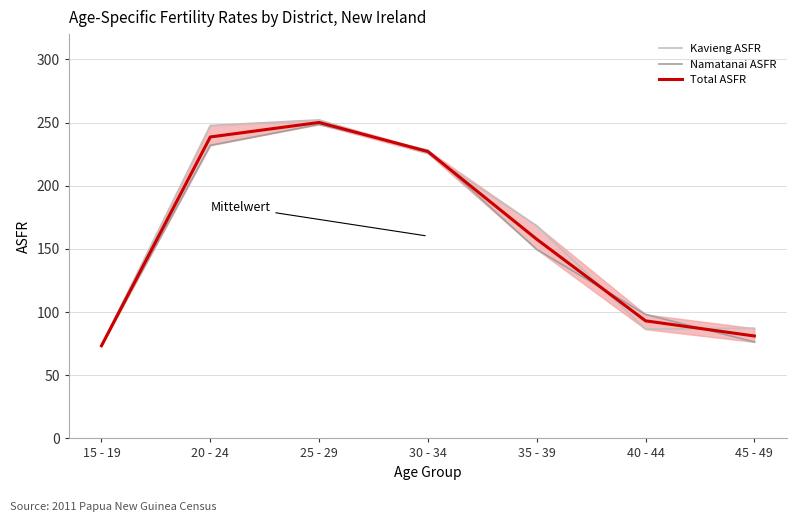

What are all the series names shown in the legend?

Kavieng ASFR, Namatanai ASFR, Total ASFR